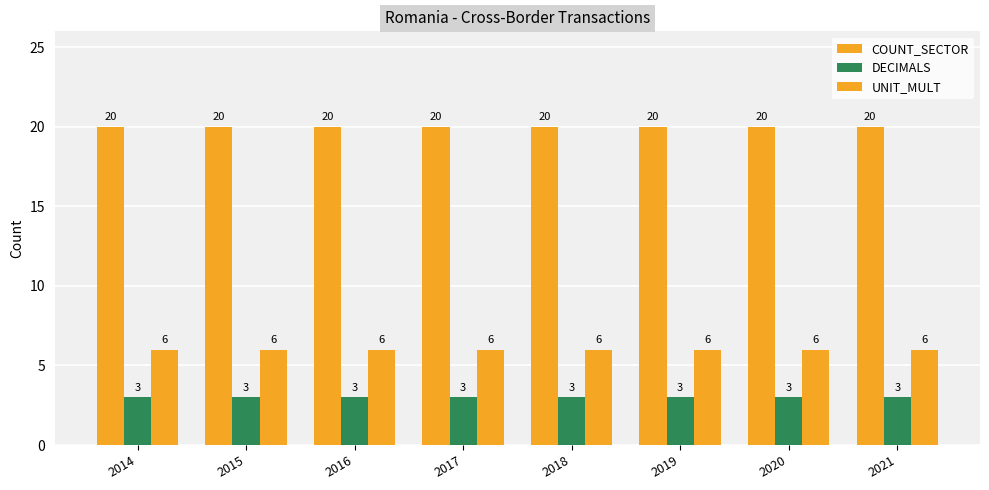

Reading left to right, transcribe all the data shown in this chart.

COUNT_SECTOR: 2014=20	2015=20	2016=20	2017=20	2018=20	2019=20	2020=20	2021=20
DECIMALS: 2014=3	2015=3	2016=3	2017=3	2018=3	2019=3	2020=3	2021=3
UNIT_MULT: 2014=6	2015=6	2016=6	2017=6	2018=6	2019=6	2020=6	2021=6